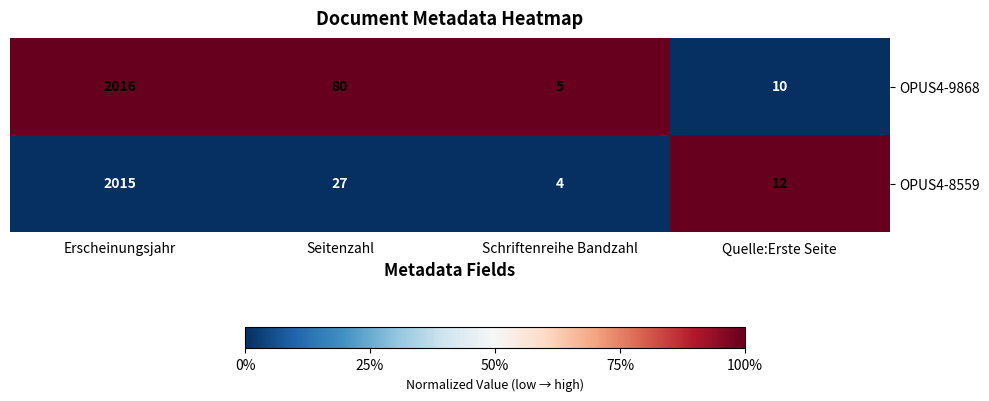

Reading left to right, what are all the values shown in this chart?

OPUS4-9868: 2016	80	5	10
OPUS4-8559: 2015	27	4	12